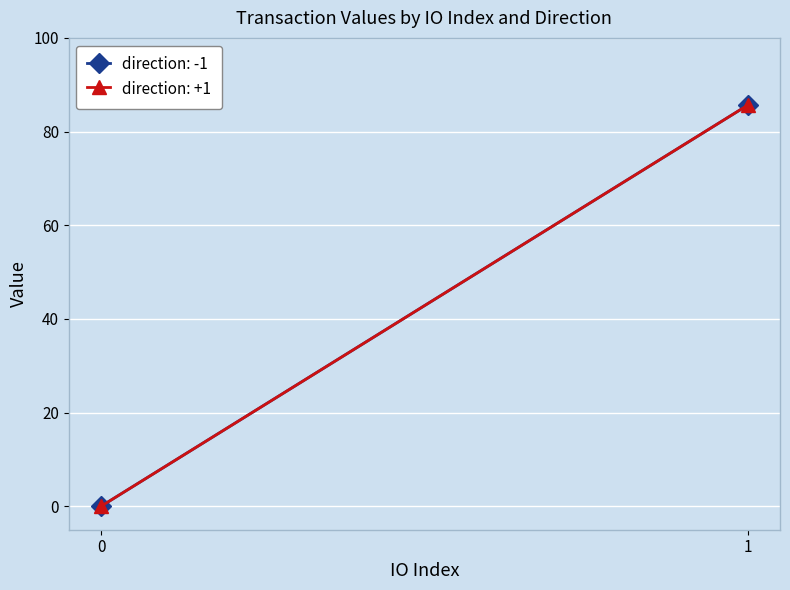

What are all the series names shown in the legend?

direction=-1 (value), direction=1 (value)